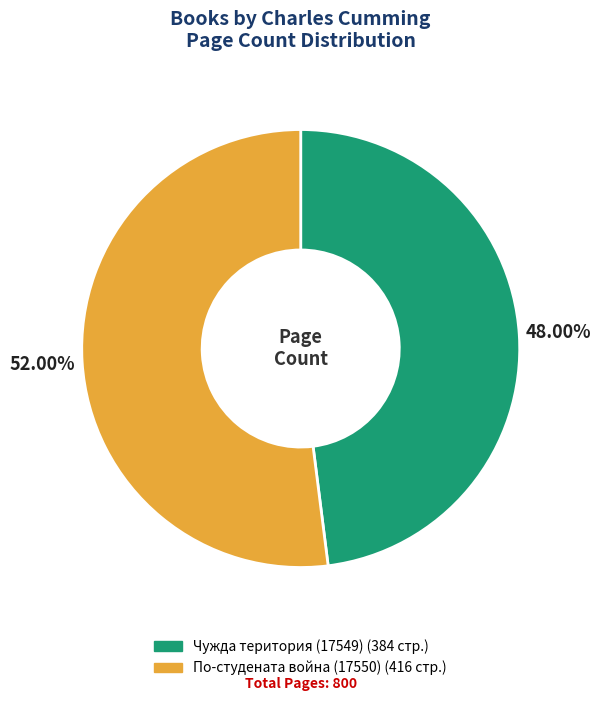

Which category accounts for the majority?

По-студената война (17550)